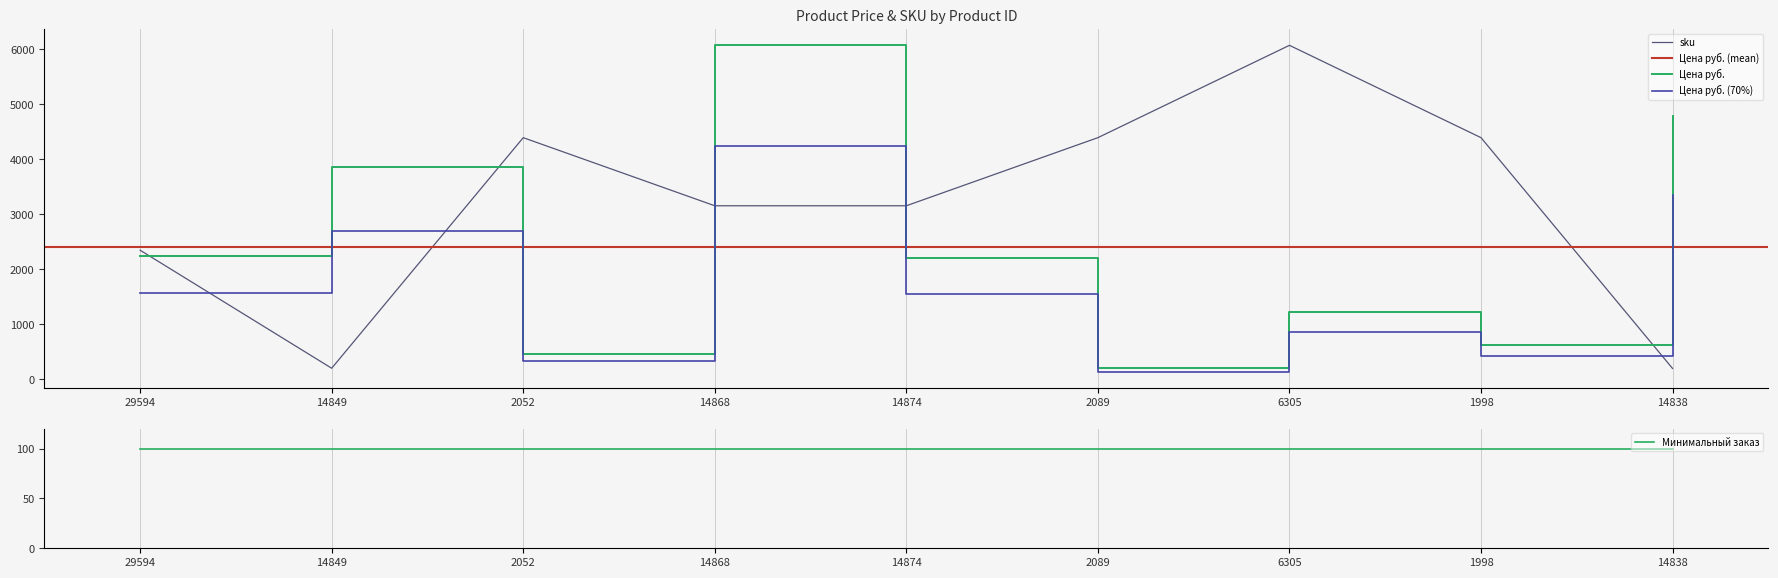

Reading left to right, list all the values displayed in this chart.

Цена руб.: 2237.0	3854.0	463.0	6070.0	2212.0	197.0	1218.0	617.0	4793.0
sku: 2346.4	201.1	4391.7	3154.0	3154.0	4391.8	6070.0	4391.7	197.0